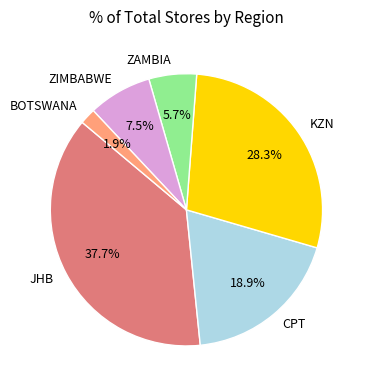

Which has a higher value, BOTSWANA or CPT?

CPT